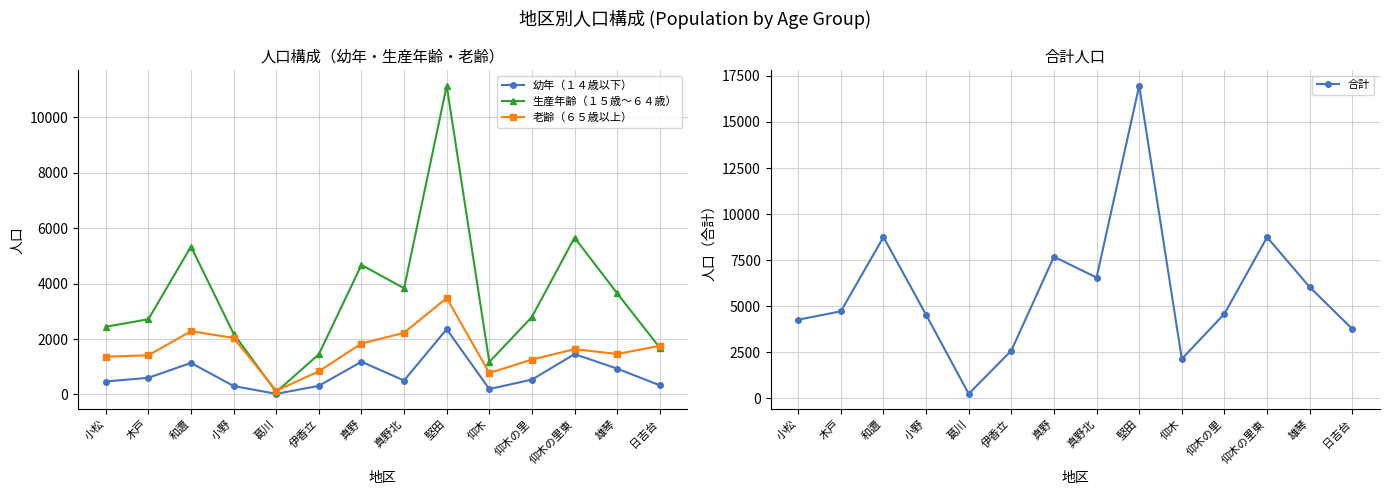

What position from the left is 仰木の里?

11